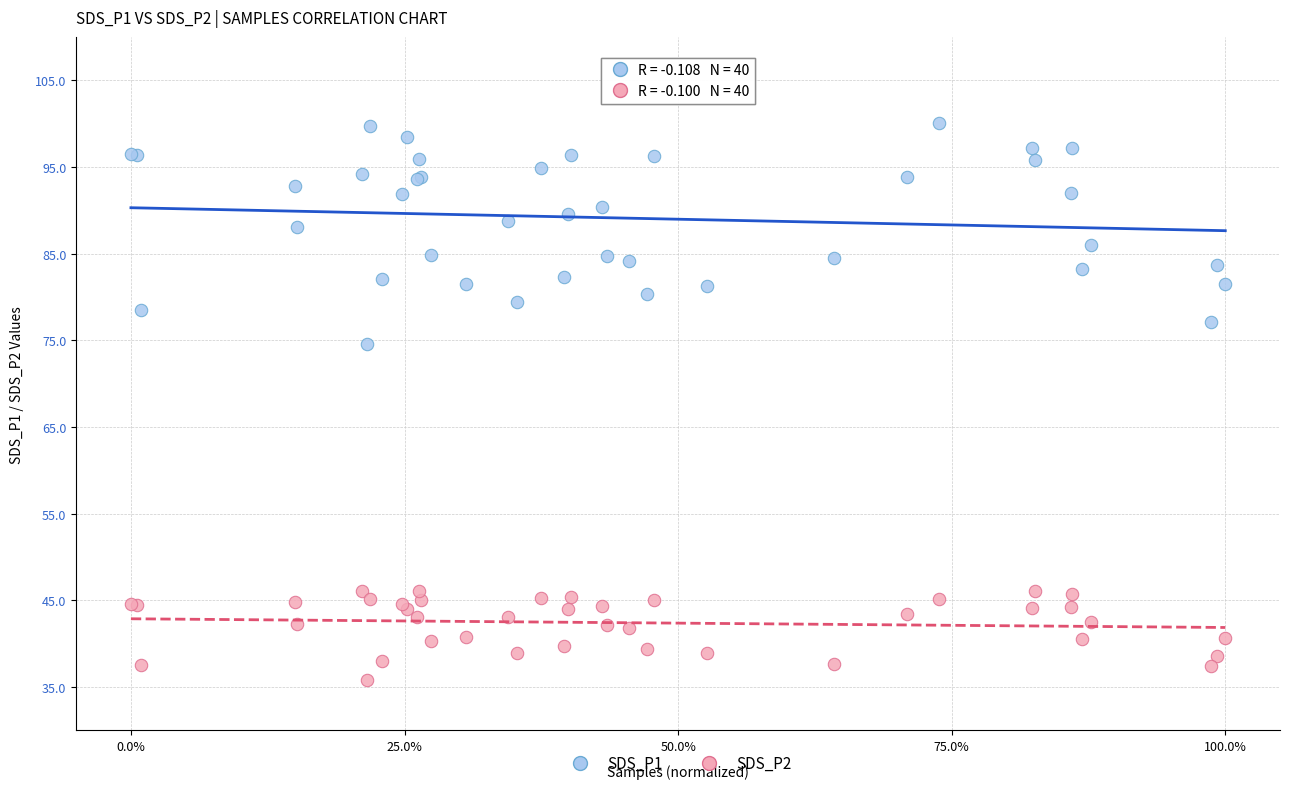

Which series has the widest spread of Y values?

SDS_P1